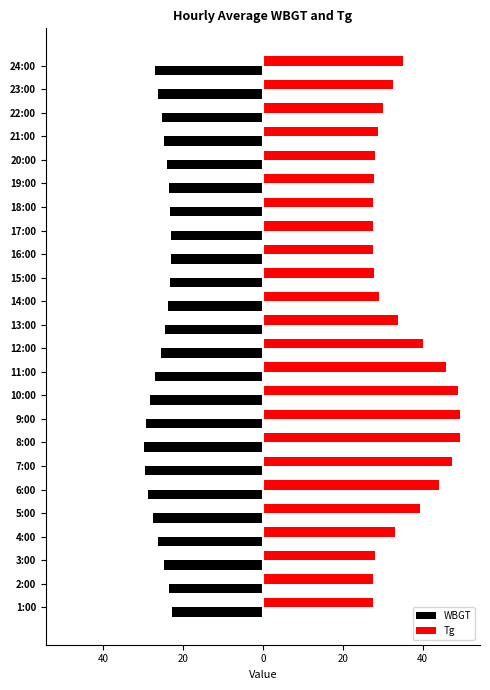

What are all the series names shown in the legend?

WBGT, Tg